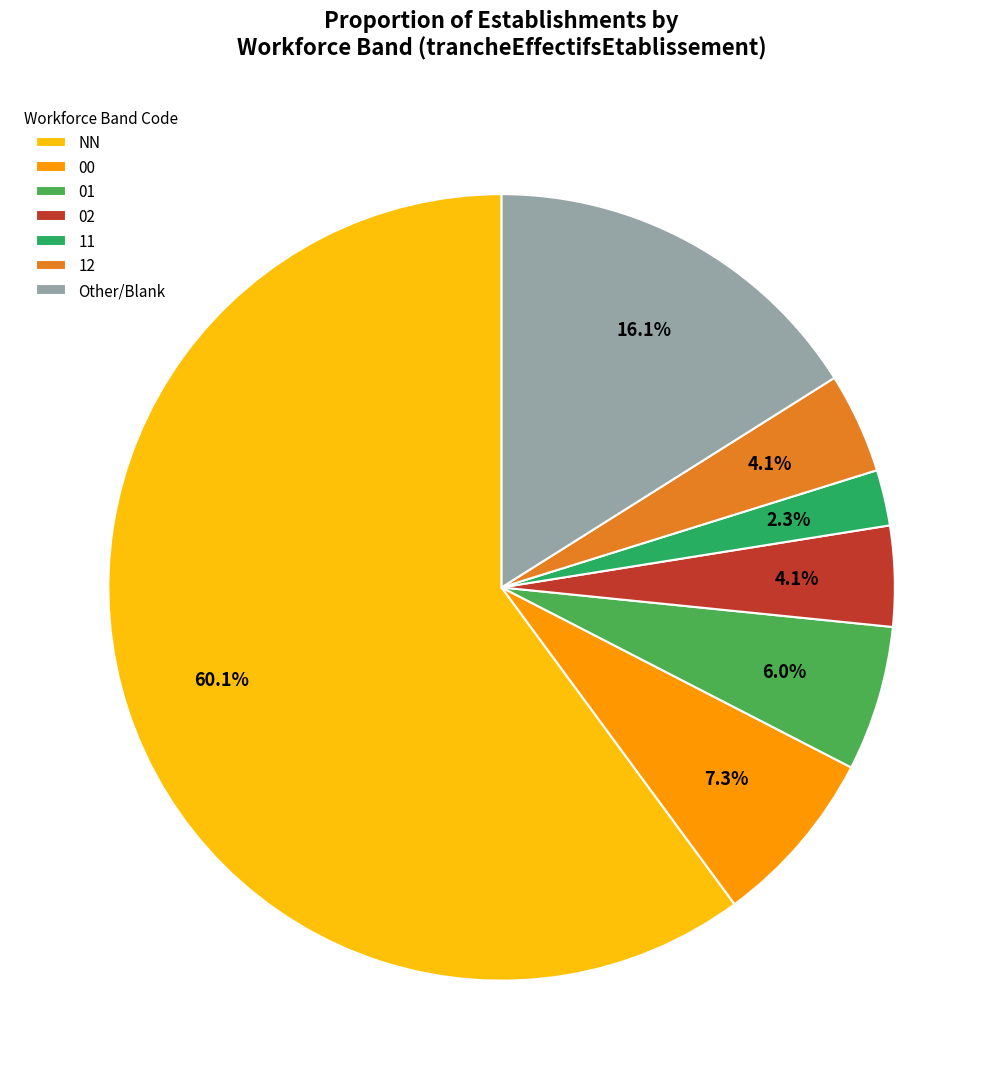

Is there a majority slice in this chart?

Yes